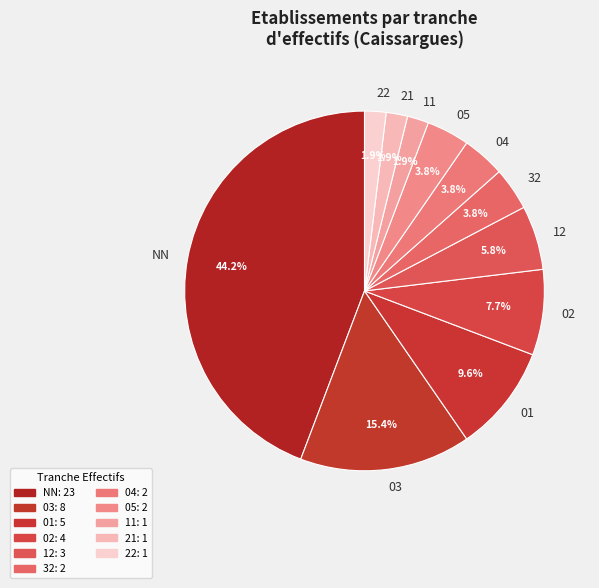

What percentage is NOT represented by 22?

98.1%